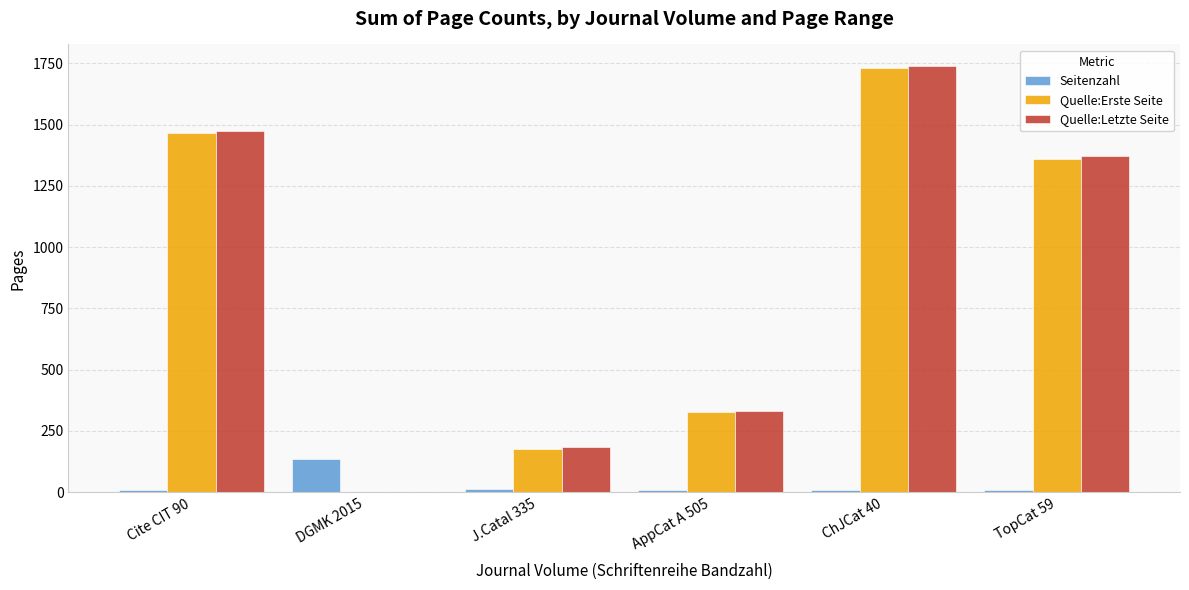

Is the value of Quelle:Letzte Seite at ChJCat 40 greater than the value of Seitenzahl at TopCat 59?

Yes